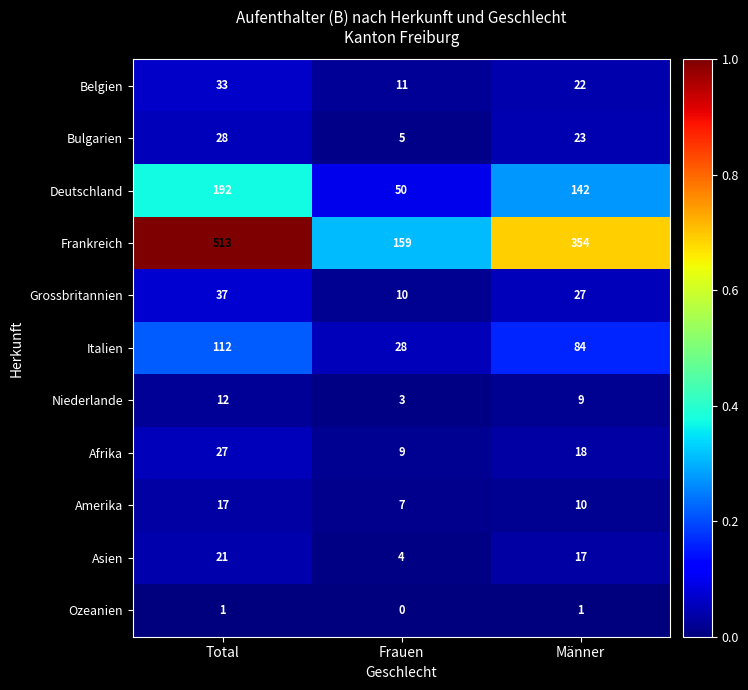

Count the number of data series in this chart.

11